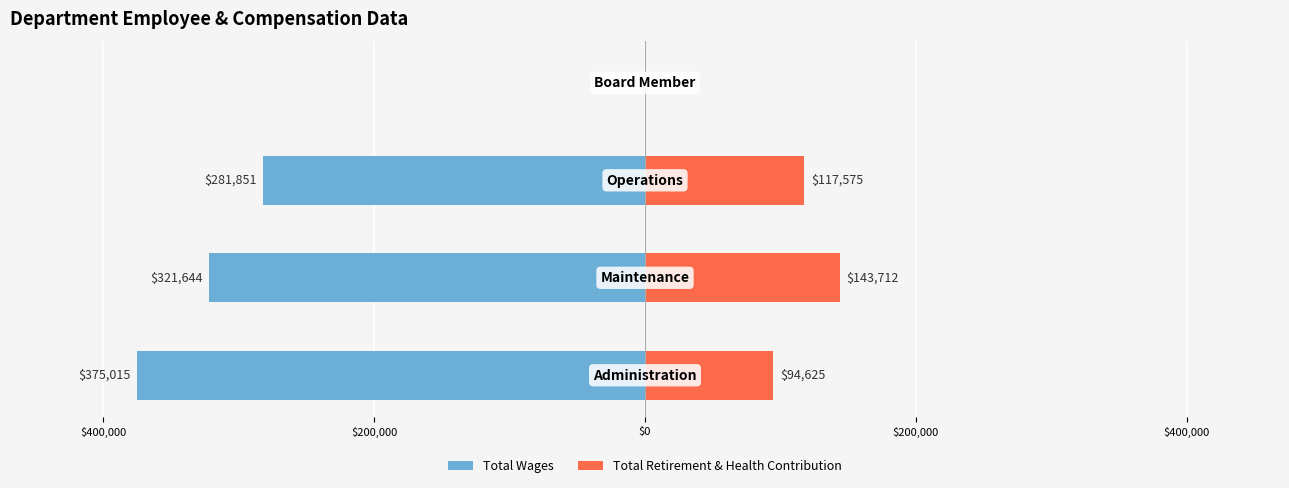

Does the chart contain stacked bars?

No